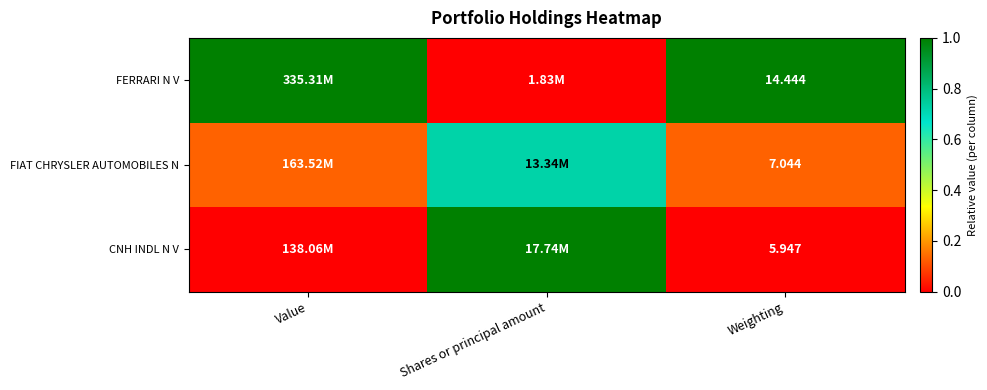

Is the value of CNH INDL N V at Weighting greater than the value of FIAT CHRYSLER AUTOMOBILES N at Weighting?

No